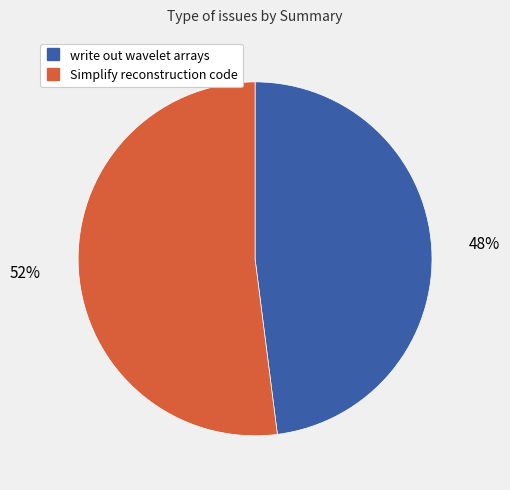

To the nearest percent, what portion does write out wavelet arrays represent?

48%